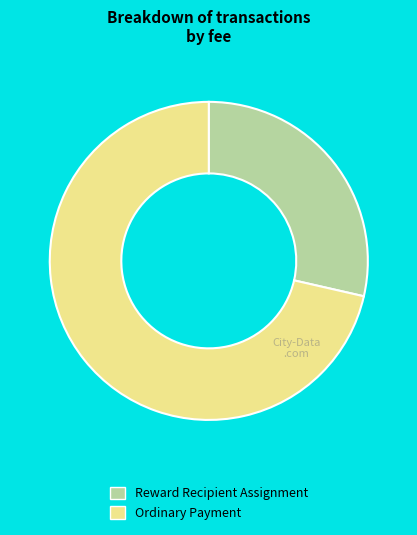

What is the majority slice?

Ordinary Payment